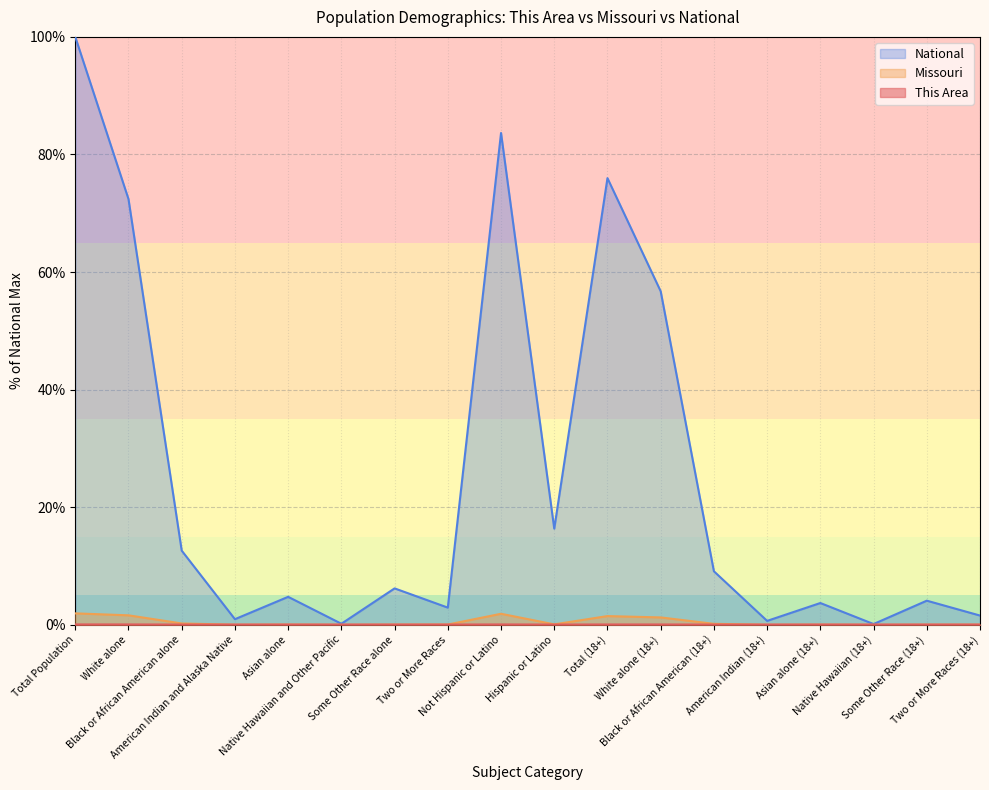

Reading left to right, what are all the values shown in this chart?

This Area: Total Population=0.0	White alone=0.0	Black or African American alone=0.0	American Indian and Alaska Native=0.0	Asian alone=0.0	Native Hawaiian and Other Pacific=0.0	Some Other Race alone=0.0	Two or More Races=0.0	Not Hispanic or Latino=0.0	Hispanic or Latino=0.0	Total (18+)=0.0	White alone (18+)=0.0	Black or African American (18+)=0.0	American Indian (18+)=0.0	Asian alone (18+)=0.0	Native Hawaiian (18+)=0.0	Some Other Race (18+)=0.0	Two or More Races (18+)=0.0
Missouri: Total Population=1.9	White alone=1.6	Black or African American alone=0.2	American Indian and Alaska Native=0.0	Asian alone=0.0	Native Hawaiian and Other Pacific=0.0	Some Other Race alone=0.0	Two or More Races=0.0	Not Hispanic or Latino=1.9	Hispanic or Latino=0.1	Total (18+)=1.5	White alone (18+)=1.2	Black or African American (18+)=0.2	American Indian (18+)=0.0	Asian alone (18+)=0.0	Native Hawaiian (18+)=0.0	Some Other Race (18+)=0.0	Two or More Races (18+)=0.0
National: Total Population=100.0	White alone=72.4	Black or African American alone=12.6	American Indian and Alaska Native=0.9	Asian alone=4.8	Native Hawaiian and Other Pacific=0.2	Some Other Race alone=6.2	Two or More Races=2.9	Not Hispanic or Latino=83.7	Hispanic or Latino=16.3	Total (18+)=76.0	White alone (18+)=56.7	Black or African American (18+)=9.1	American Indian (18+)=0.7	Asian alone (18+)=3.7	Native Hawaiian (18+)=0.1	Some Other Race (18+)=4.1	Two or More Races (18+)=1.6